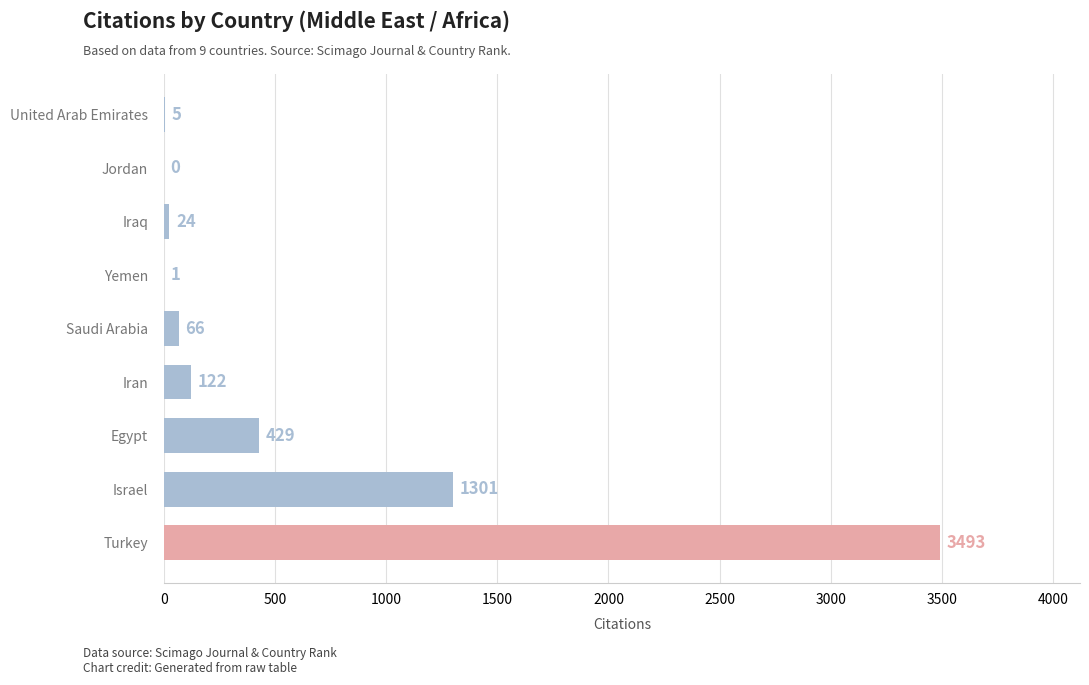

Reading bottom to top, transcribe all the data shown in this chart.

Turkey=3493	Israel=1301	Egypt=429	Iran=122	Saudi Arabia=66	Yemen=1	Iraq=24	Jordan=0	United Arab Emirates=5